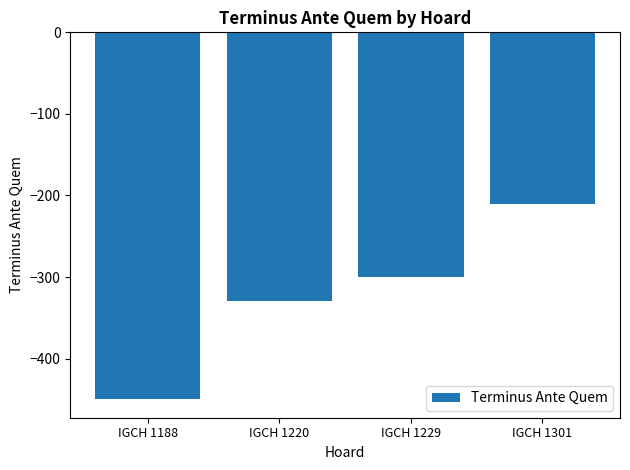

How many values are below -300?

2